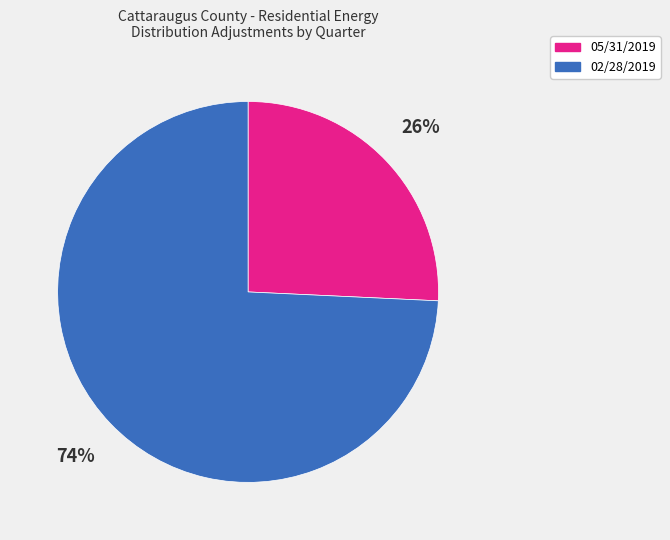

How many segments does this pie chart have?

2